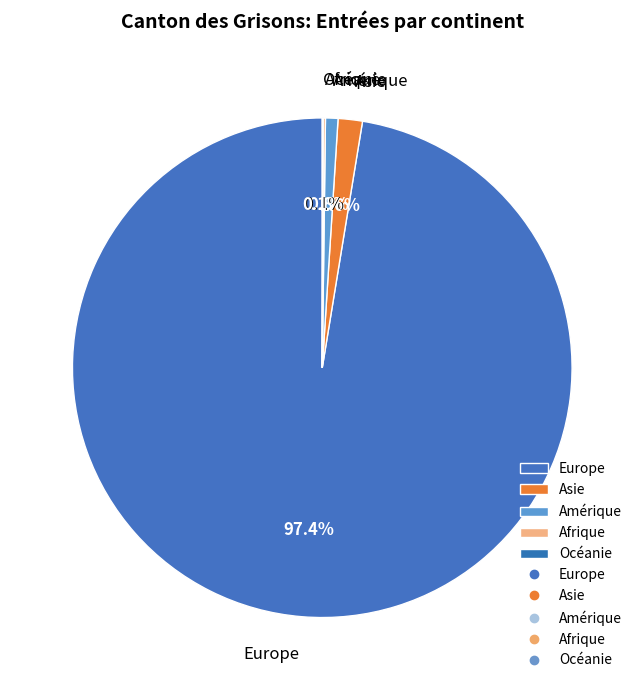

True or false: Amérique accounts for 15% of the total.

False